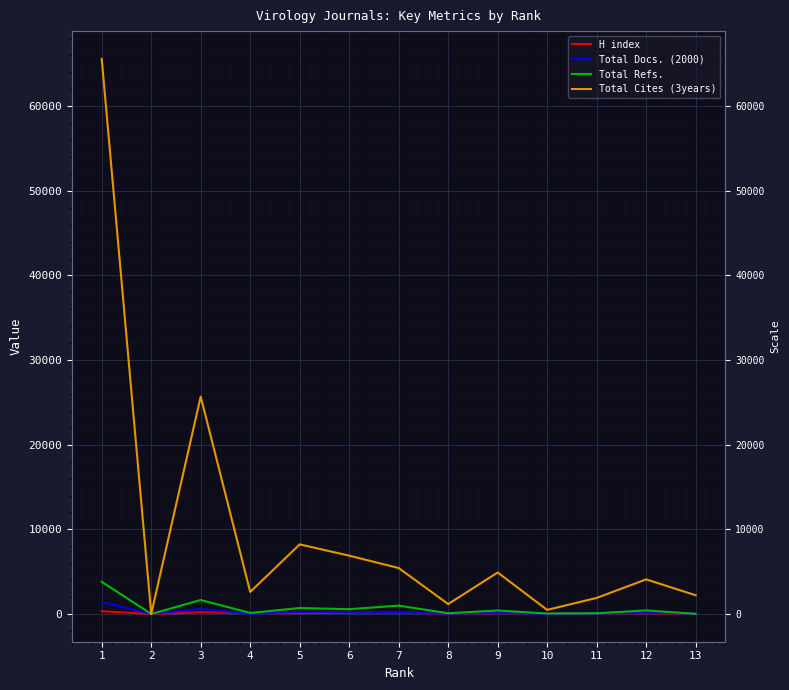

What is the average value of the Total Refs. series?

683